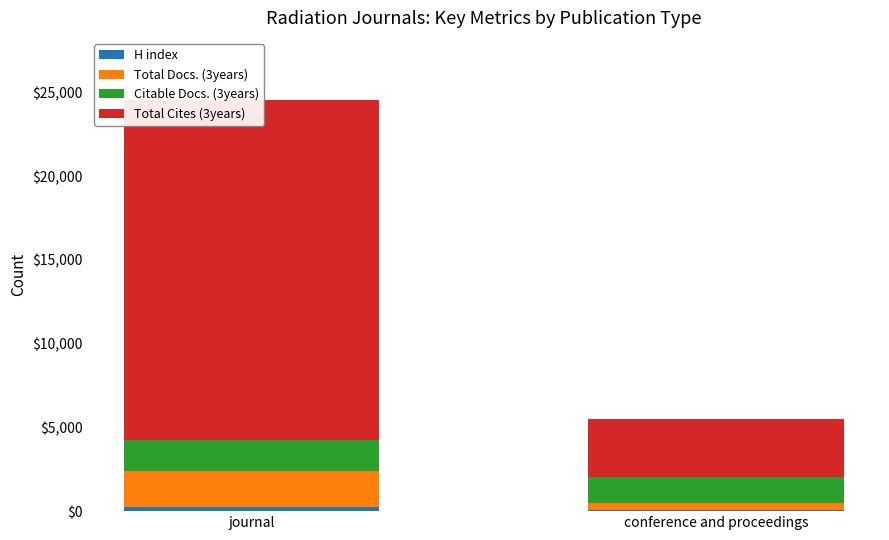

At journal, list the series in order from largest to smallest.

Total Cites (3years), Total Docs. (3years), Citable Docs. (3years), H index